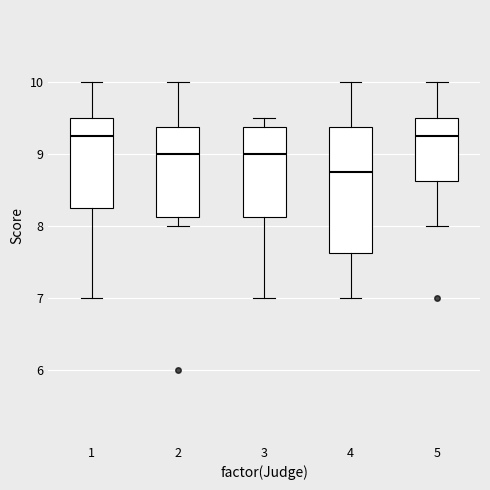

Where is the lower edge of the box at x = 3 on the y-axis? The values are not printed on the chart, so give them approximately, as read against the axis.

8.1